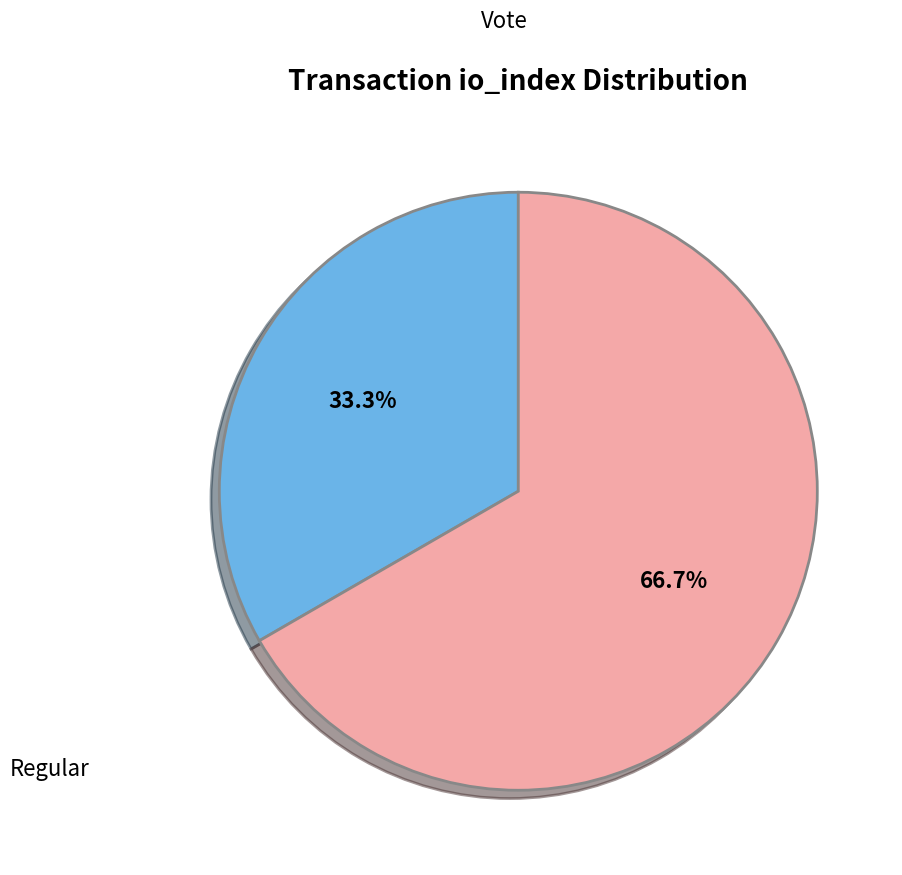

What is the smallest slice in the pie chart?

Regular